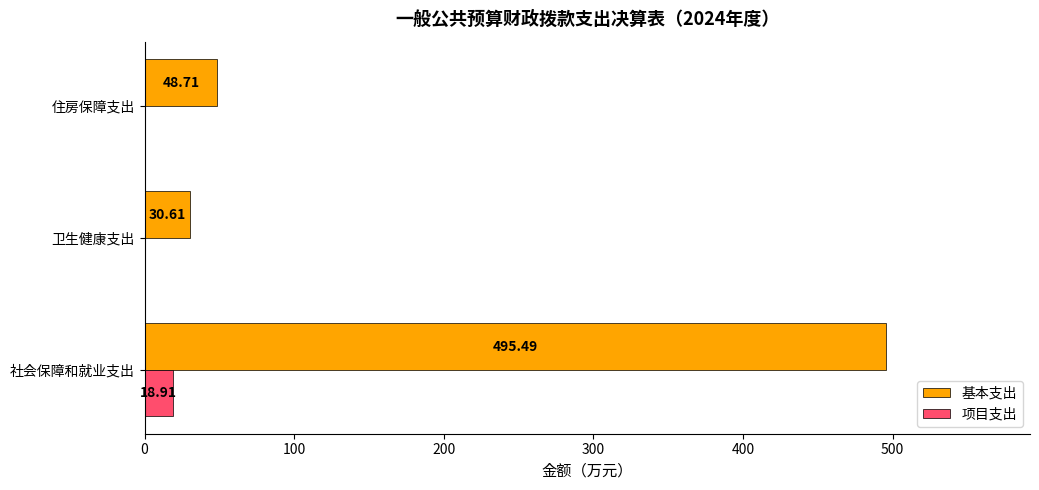

Is the value of 基本支出 at 住房保障支出 greater than the value of 项目支出 at 社会保障和就业支出?

Yes